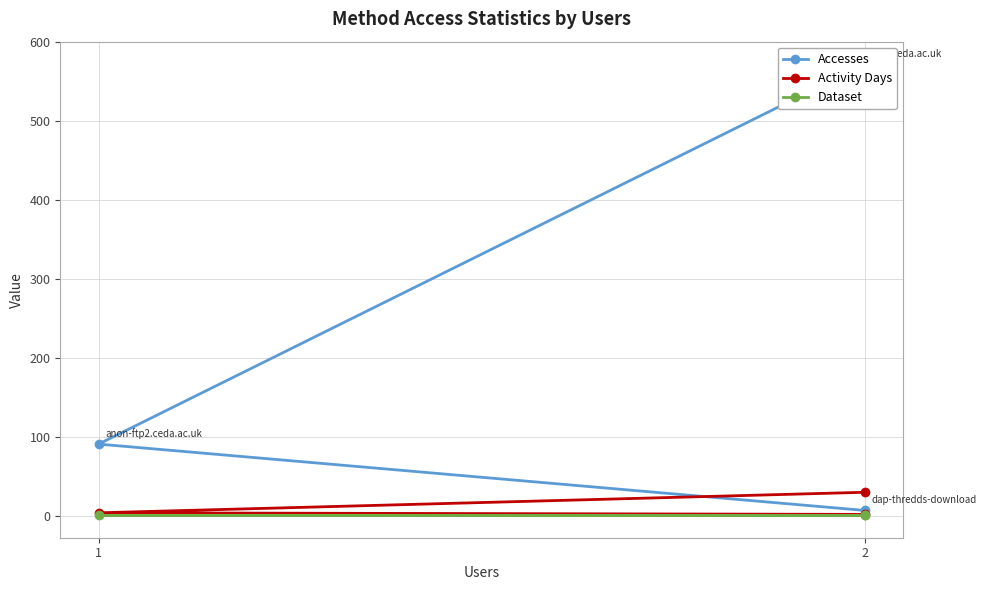

What is the sum of the Activity Days values at 1 and 2?

34